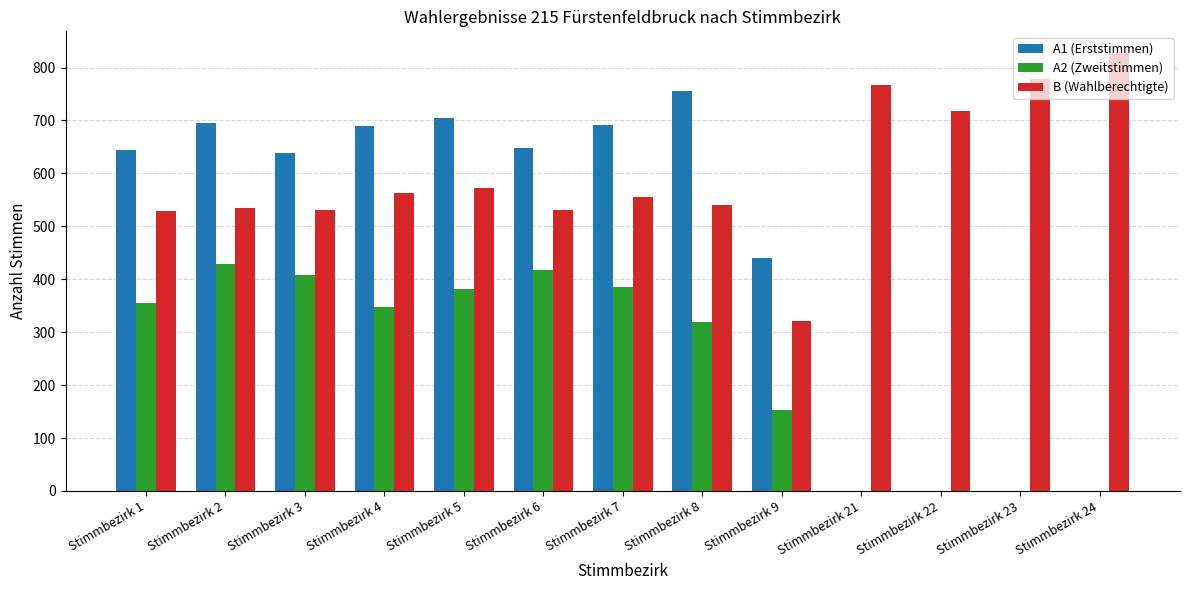

Which series has the largest total across all categories?

B (Wahlberechtigte)